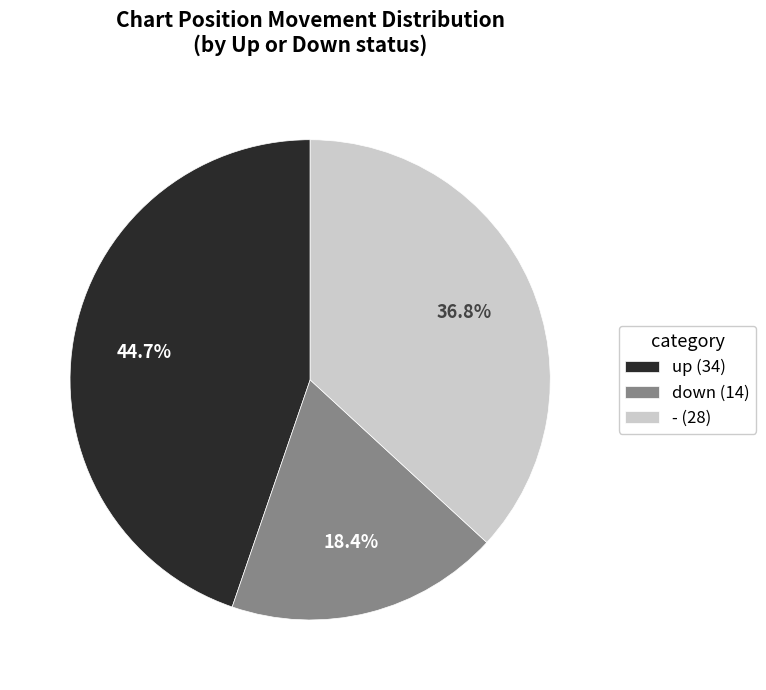

To the nearest percent, what portion does - represent?

37%